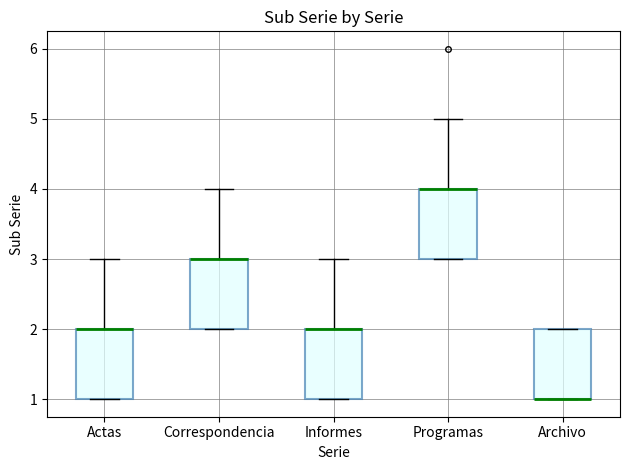

Reading left to right, read every box against the y-axis: the position of its median line, the range the box covers, and the ends of its whiskers. The values are not printed on the chart, so give them approximately, as read against the axis.

Actas: median 2 (drawn on the box's upper edge), box 1 to 2, whiskers 1 to 3
Correspondencia: median 3 (drawn on the box's upper edge), box 2 to 3, whiskers 2 to 4
Informes: median 2 (drawn on the box's upper edge), box 1 to 2, whiskers 1 to 3
Programas: median 4 (drawn on the box's upper edge), box 3 to 4, whiskers 3 to 5
Archivo: median 1 (drawn on the box's lower edge), box 1 to 2, whiskers 1 to 2